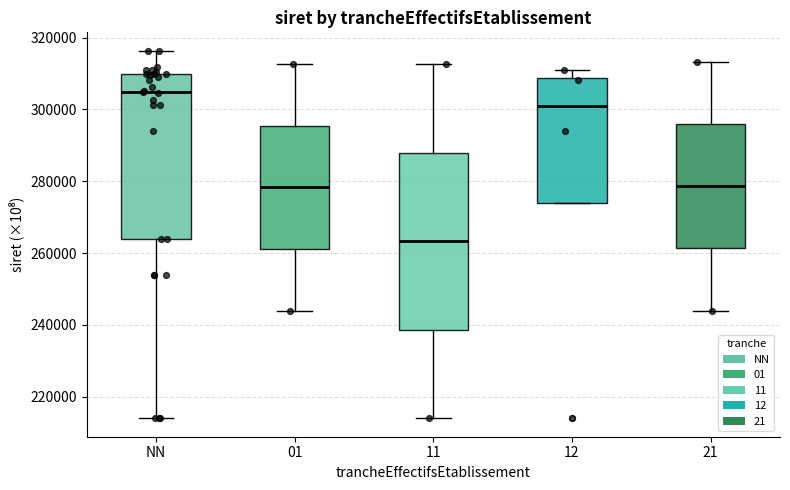

Reading left to right, read every box against the y-axis: the position of its median line, the range the box covers, and the ends of its whiskers. The values are not printed on the chart, so give them approximately, as read against the axis.

NN: median 304000, box 264000 to 310000, whiskers 214000 to 316000
01: median 278000, box 262000 to 296000, whiskers 244000 to 312000
11: median 264000, box 238000 to 288000, whiskers 214000 to 312000
12: median 302000, box 274000 to 308000, whiskers 274000 to 310000
21: median 278000, box 262000 to 296000, whiskers 244000 to 314000